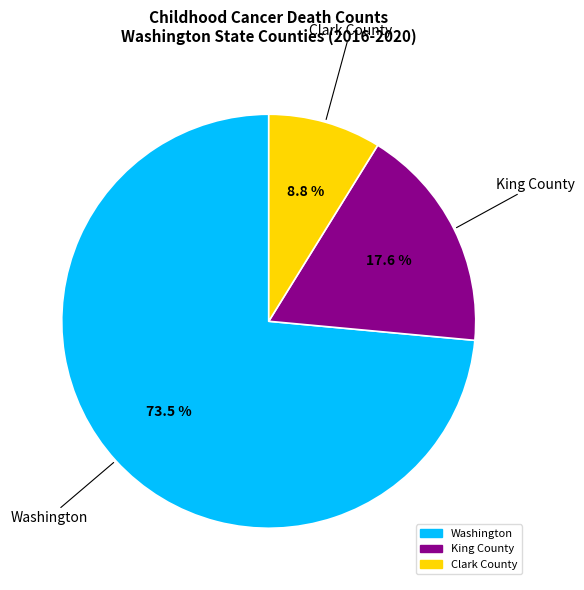

Rank the categories by value from lowest to highest.

Clark County, King County, Washington